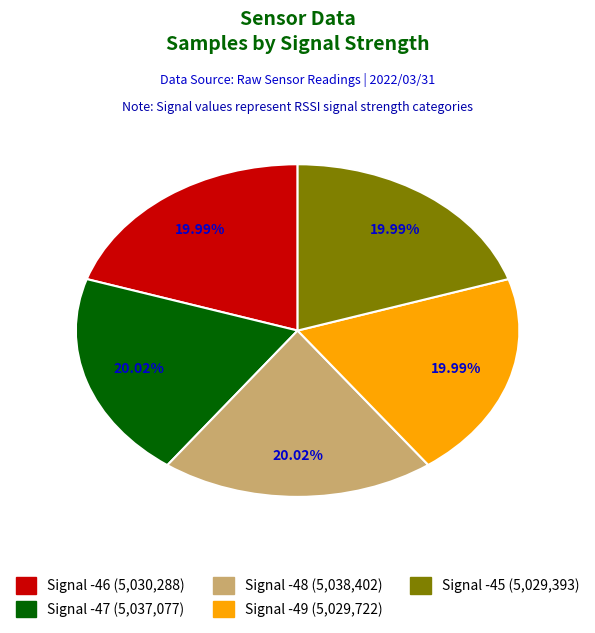

The Signal -46 slice represents 20% of the pie. True or false?

True